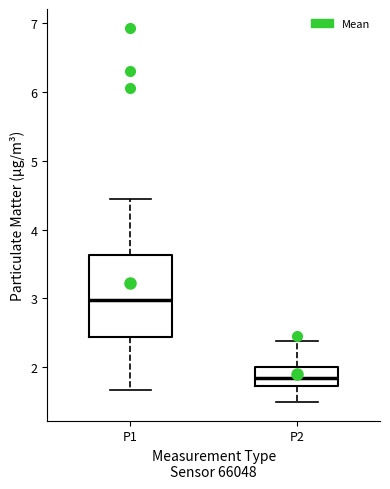

Which box is the tallest, from its lower edge to its upper edge?

P1